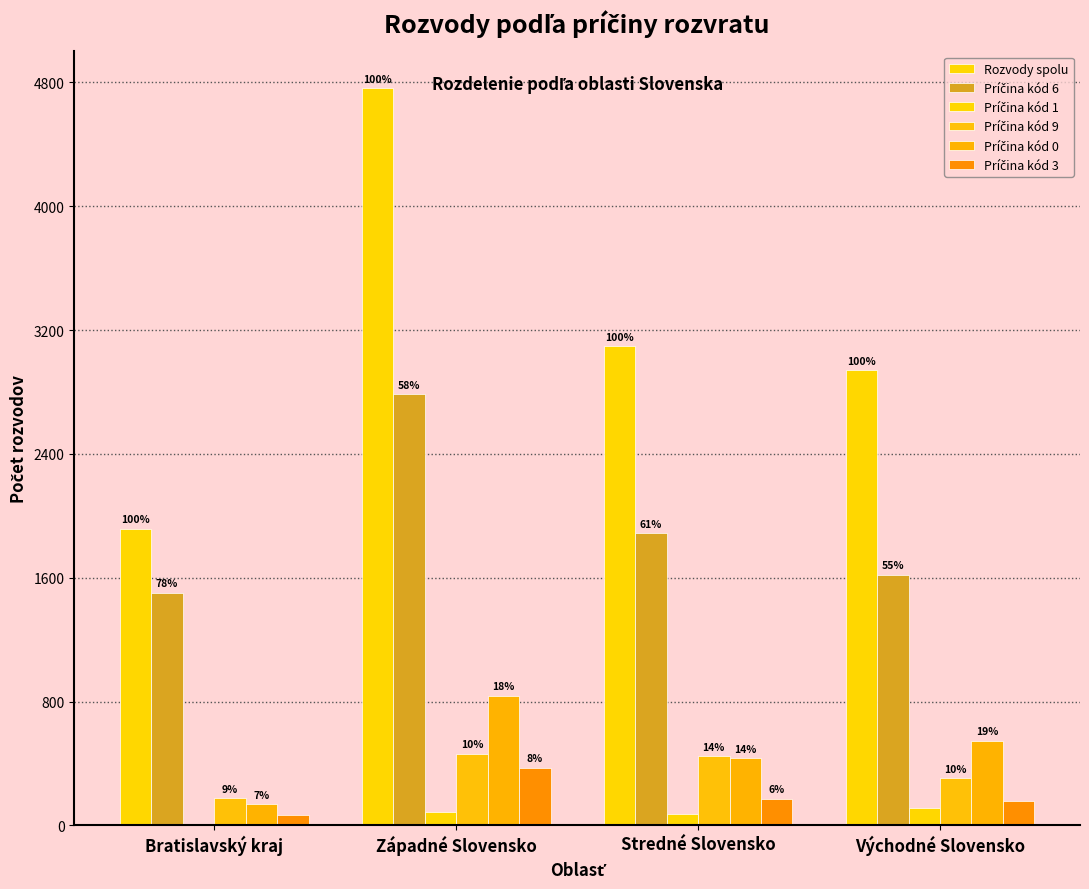

Reading left to right, extract all data points from this chart.

Rozvody spolu: 1917	4763	3096	2940
Príčina kód 6: 1503	2786	1887	1620
Príčina kód 1: 11	86	72	112
Príčina kód 9: 175	464	447	305
Príčina kód 0: 136	836	433	545
Príčina kód 3: 66	370	171	160